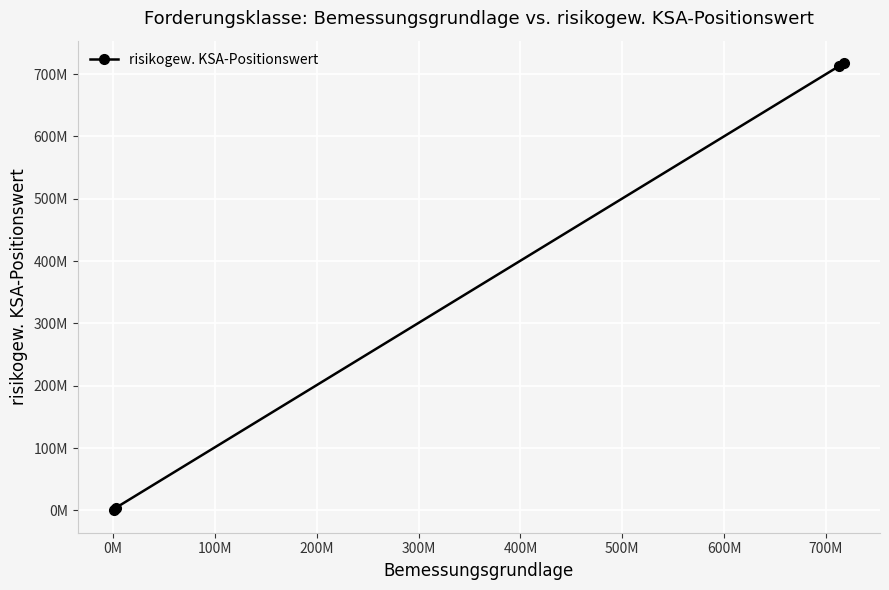

What is the difference between the maximum and minimum values?

717563369.8